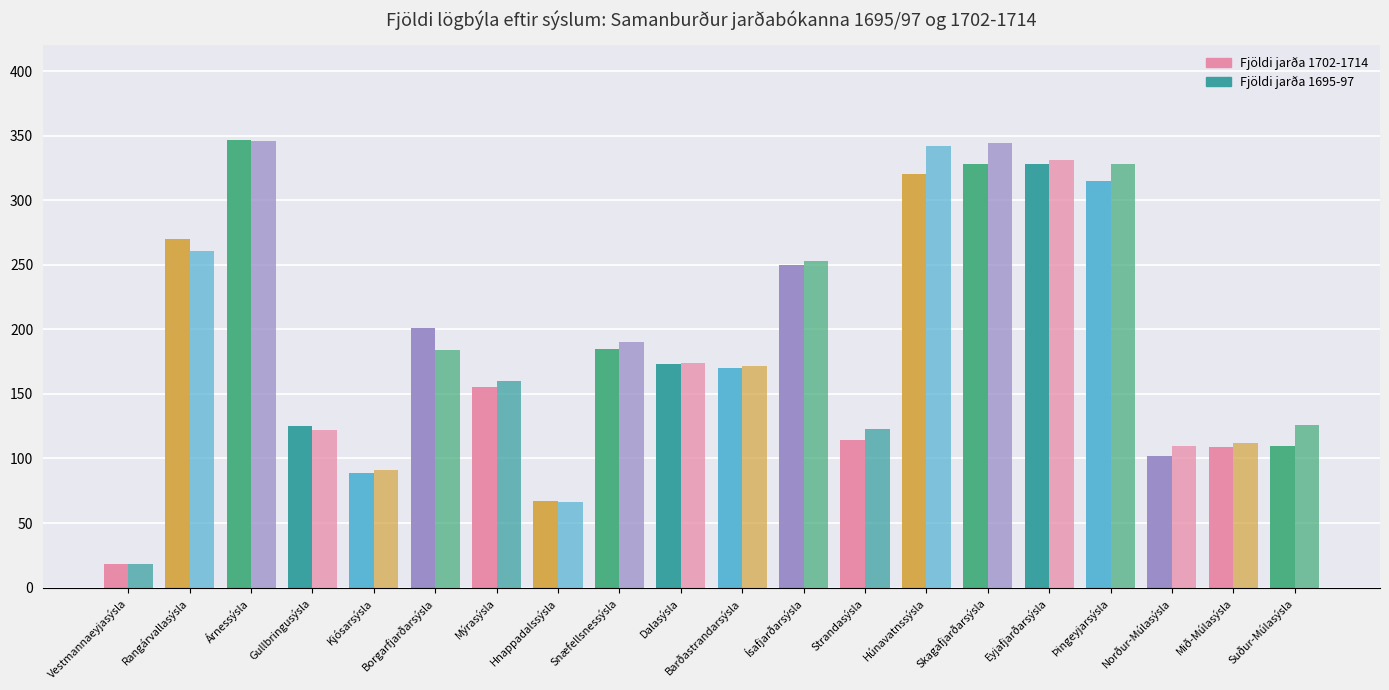

Reading right to left, list all the values displayed in this chart.

Fjöldi jarða 1702-1714: 110	109	102	315	328	328	320	114	250	170	173	185	67	155	201	89	125	347	270	18
Fjöldi jarða 1695-97: 126	112	110	328	331	344	342	123	253	172	174	190	66	160	184	91	122	346	261	18